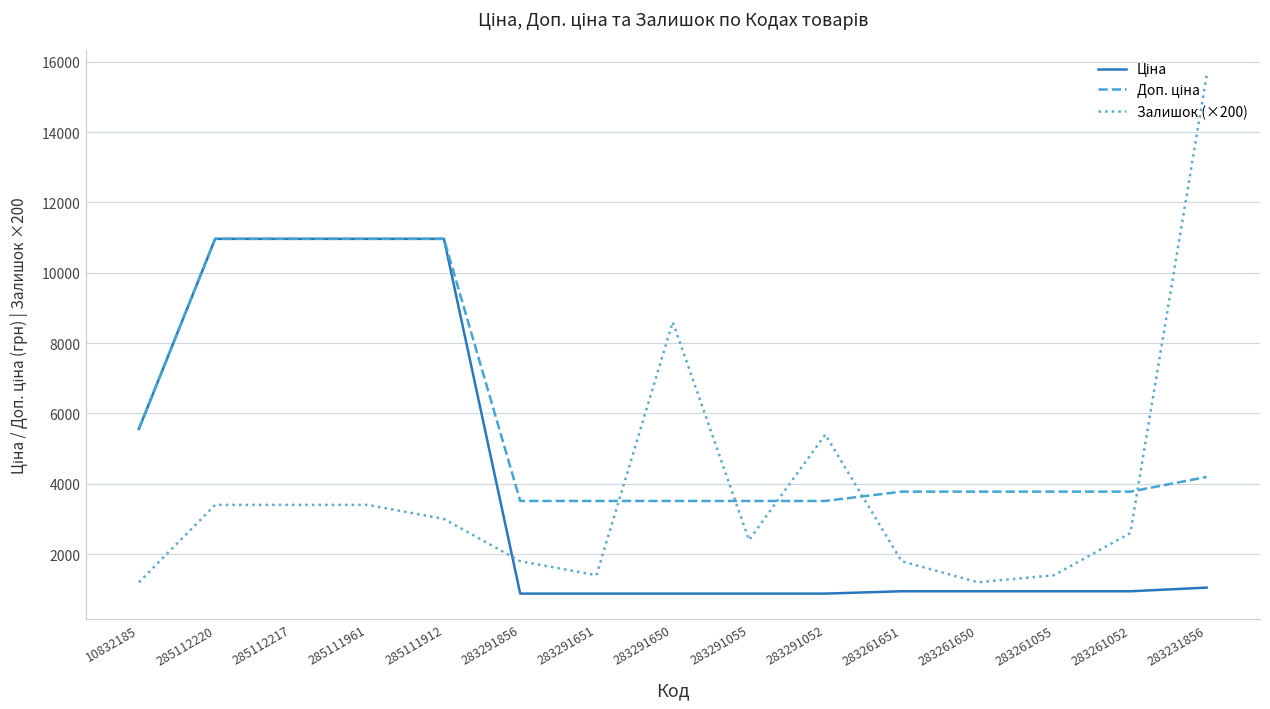

Which series has the widest spread of values?

Залишок (×200)